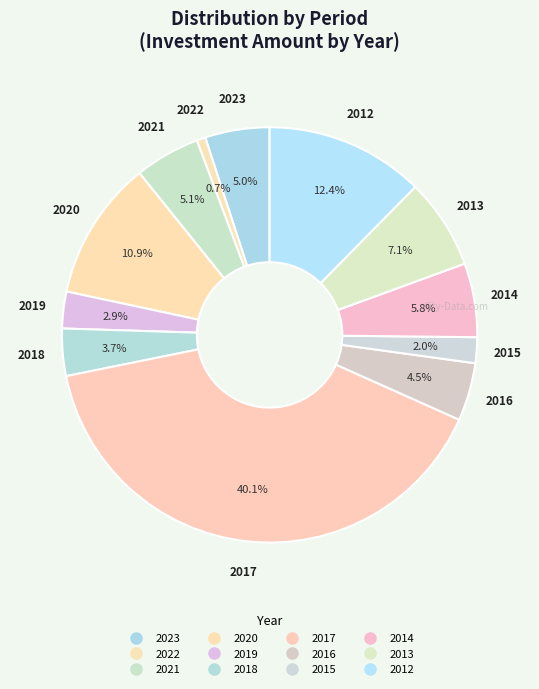

Count the number of slices in the pie.

12